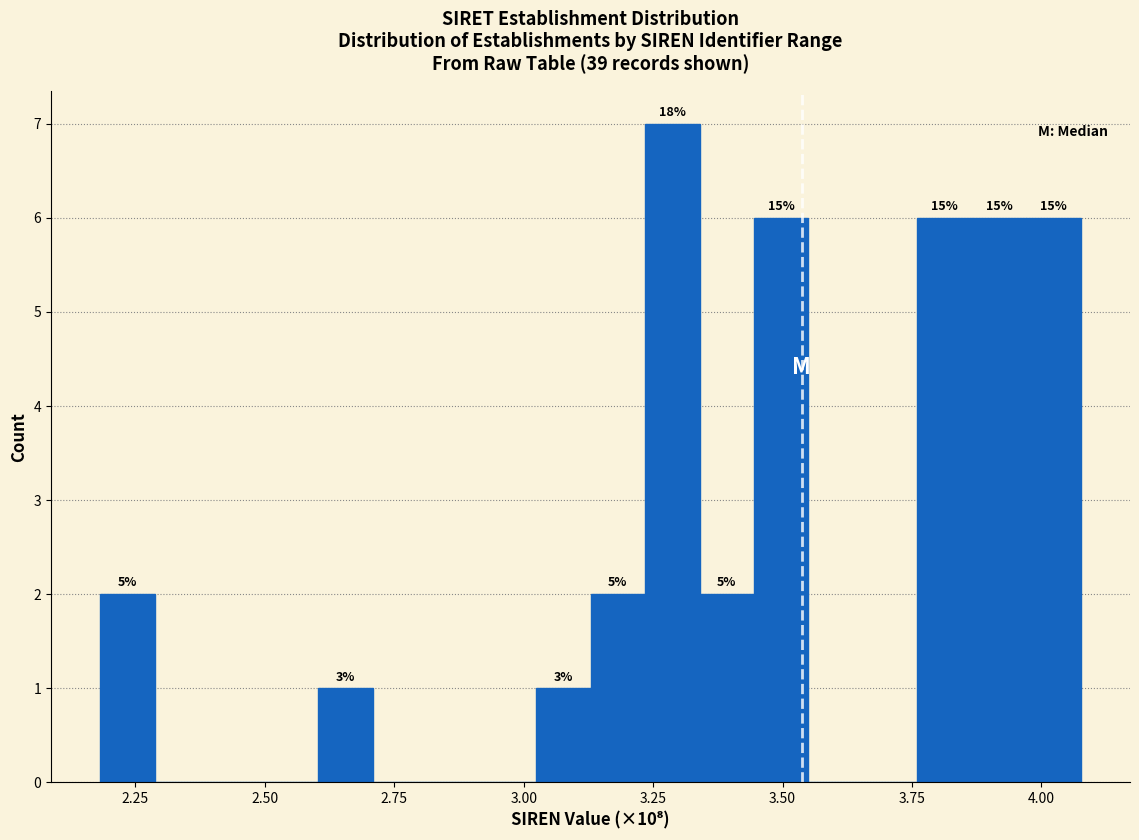

Read against the x-axis, roughly where is the centre of the tallest bar?

3.30